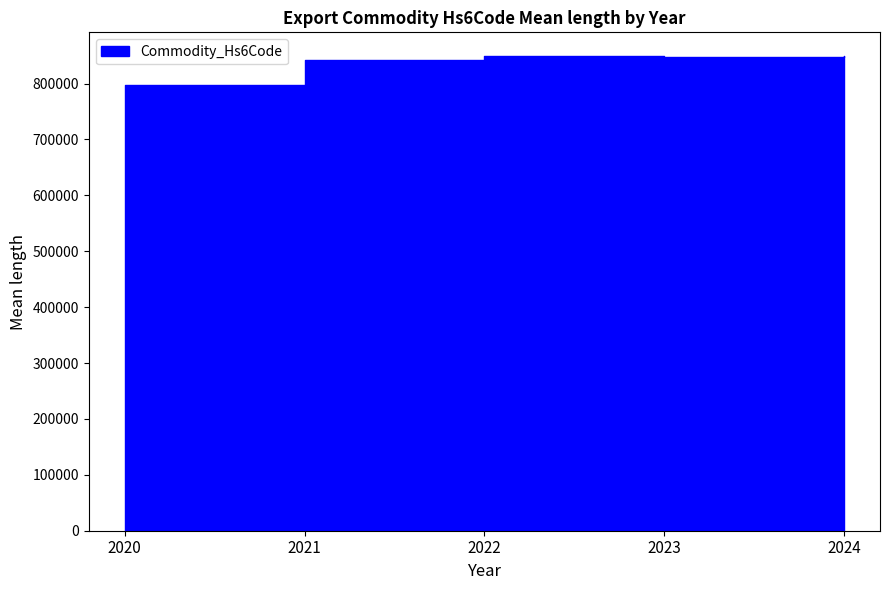

Where is Commodity_Hs6Code nearest to the value 776204?

2020